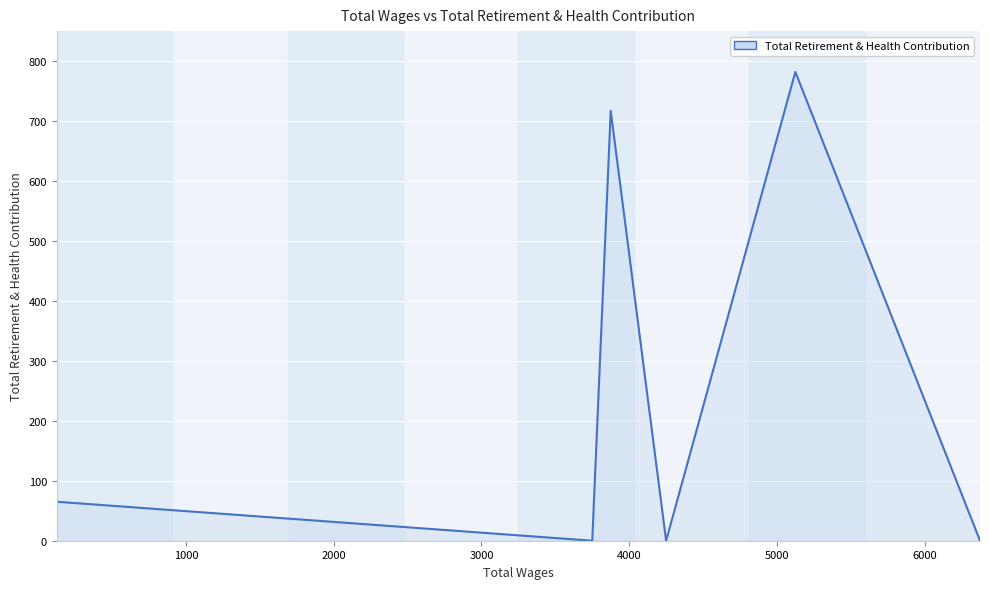

True or false: there are more than 1 points higher than both neighbors.

True